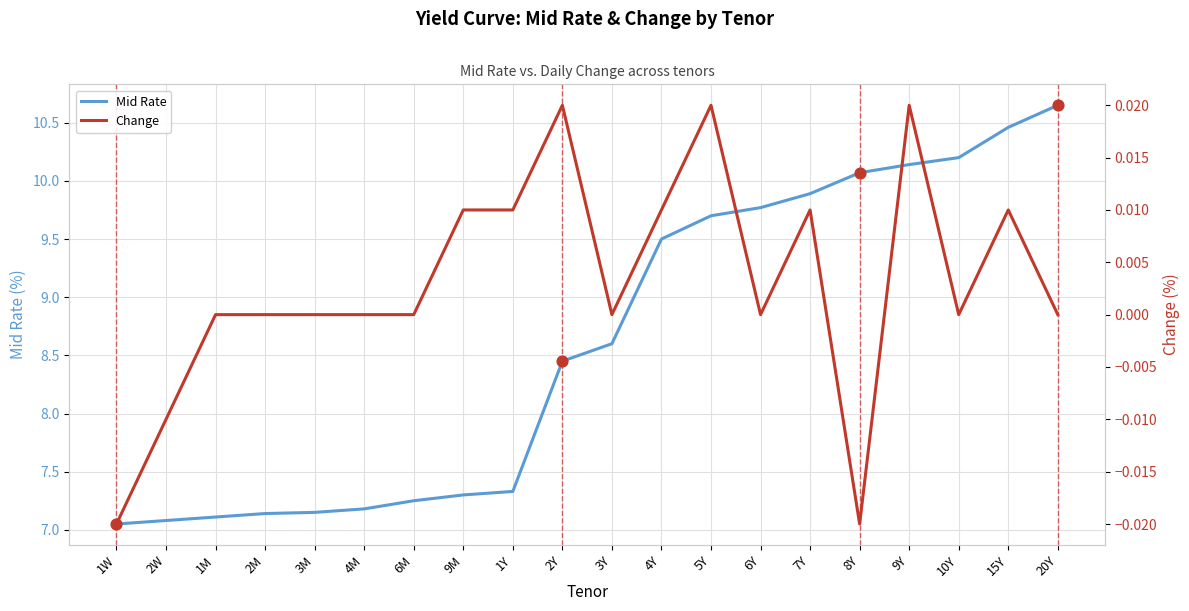

At how many categories does at least one series exceed 10?

5